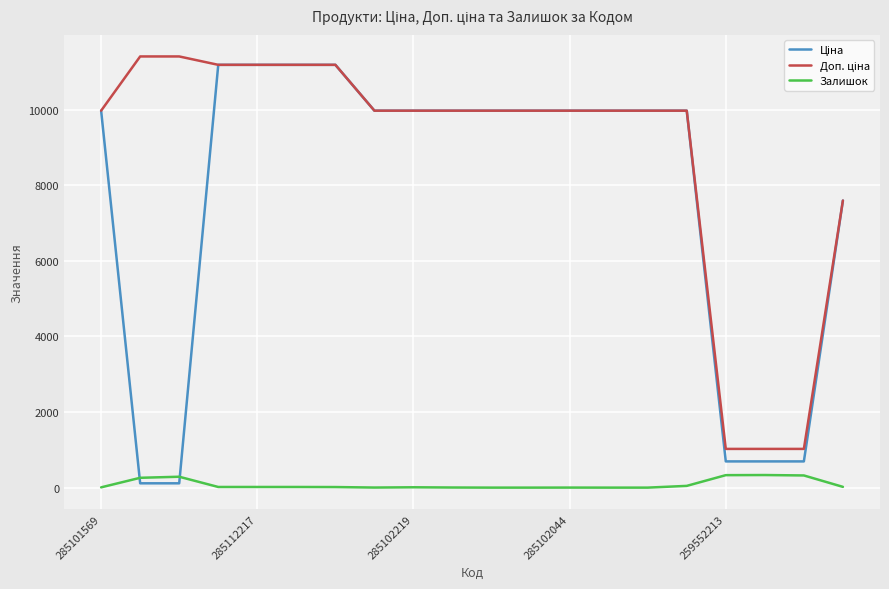

What is the greatest value displayed?

11410.0